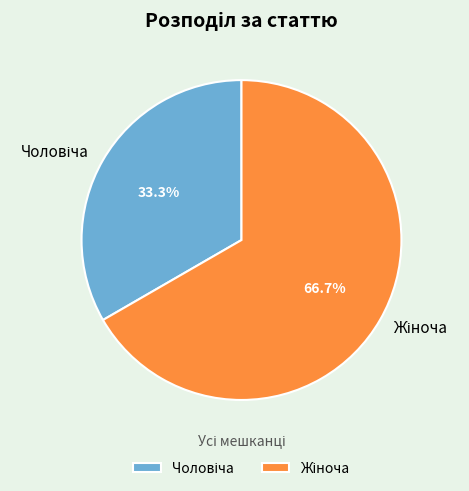

Does any single category account for the majority?

Yes